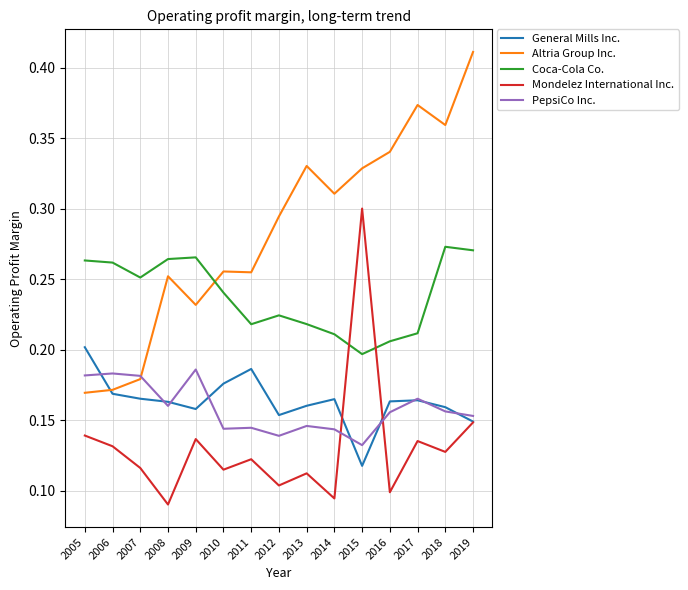

True or false: Altria Group Inc. and PepsiCo Inc. cross at least once.

True